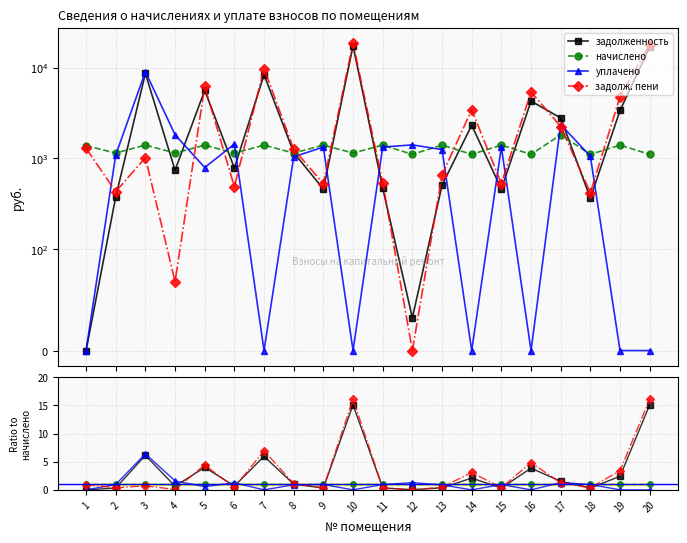

True or false: задолж. пени has a value of 0.5 at 13.

True